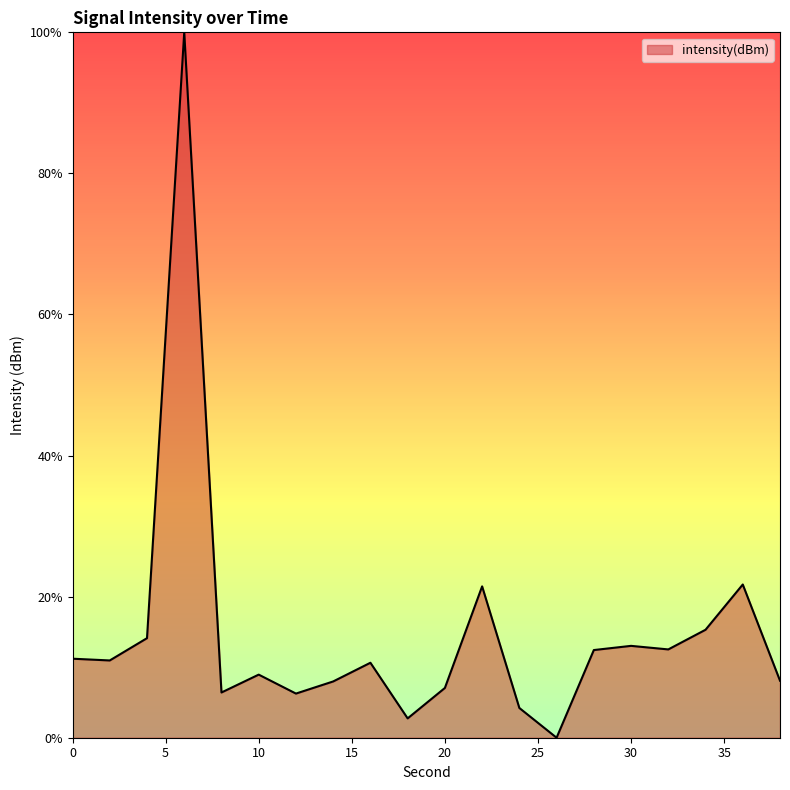

What is the difference between the maximum and minimum values?

100.0